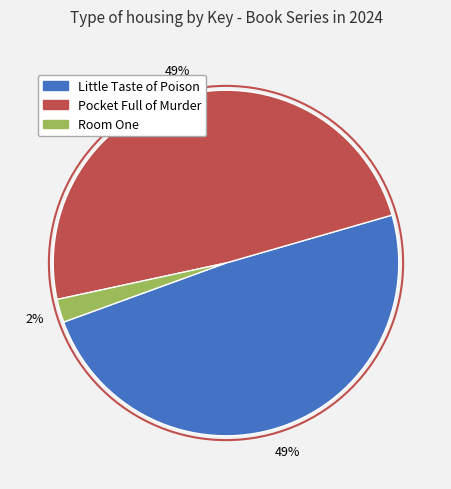

To the nearest percent, what is the difference between the largest and smallest slice percentages?

47%